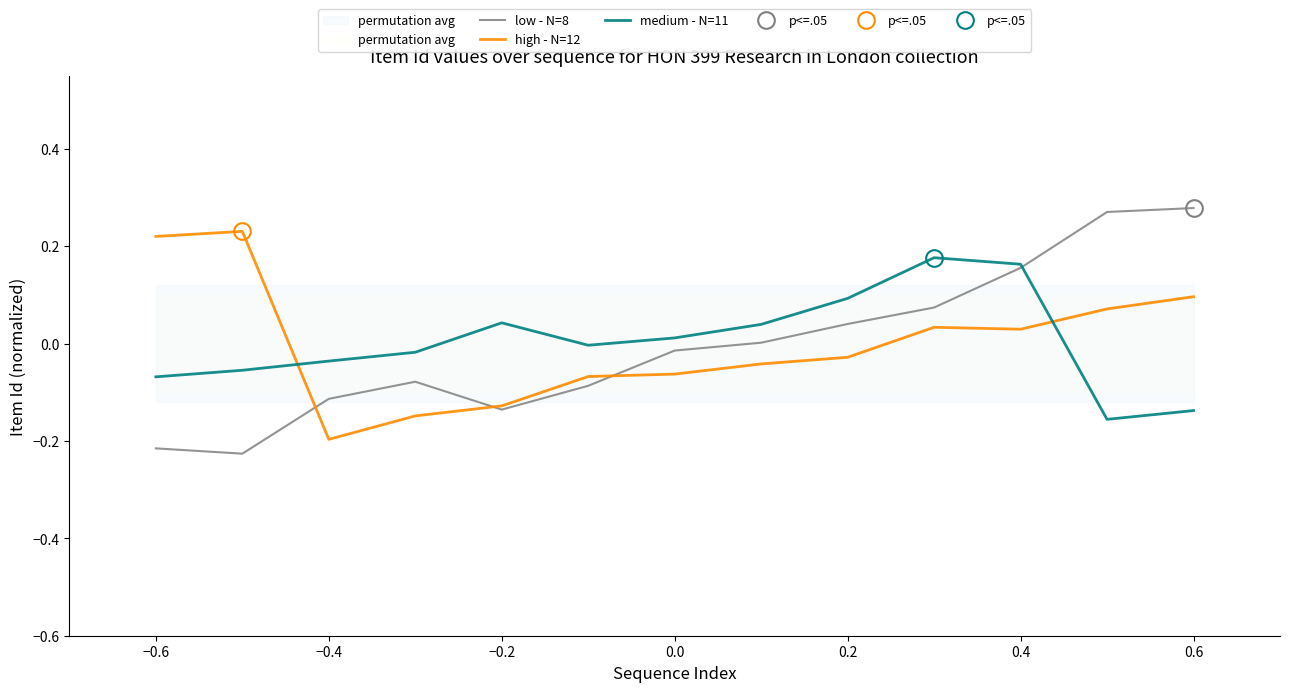

Is it true that high - N=12 equals 0.1 at −0.6?

False